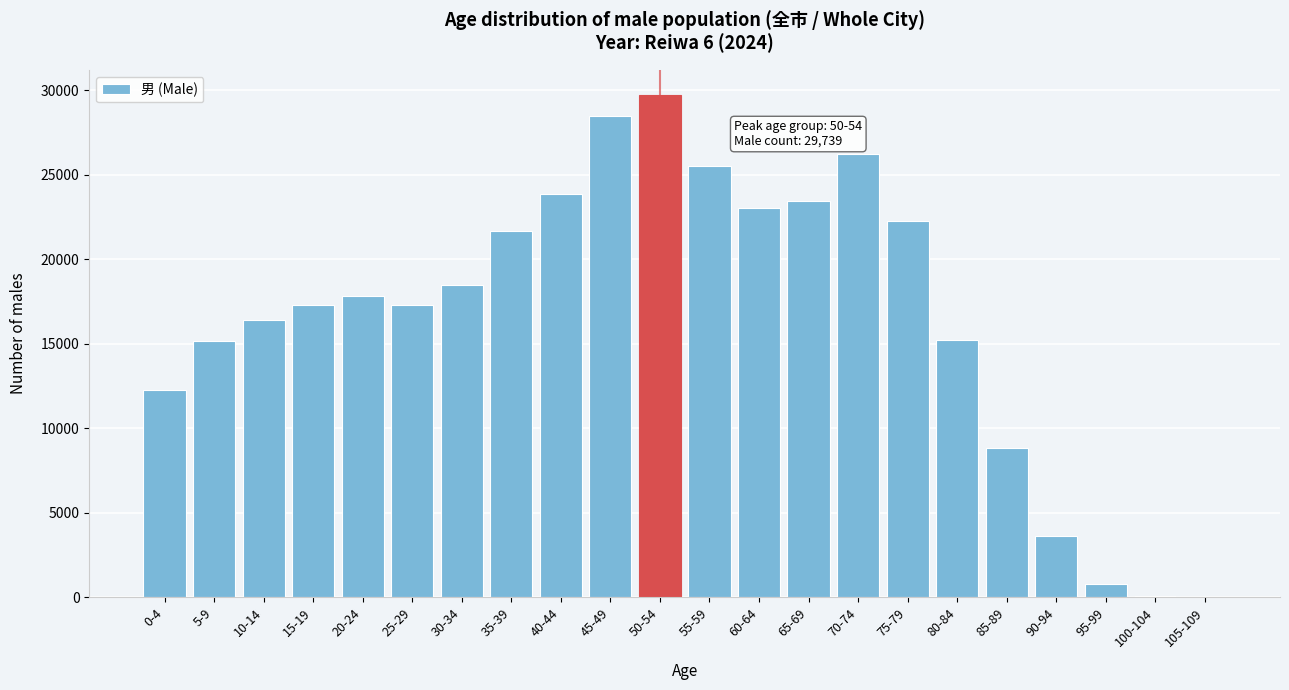

Which category has the highest value across all series?

50-54